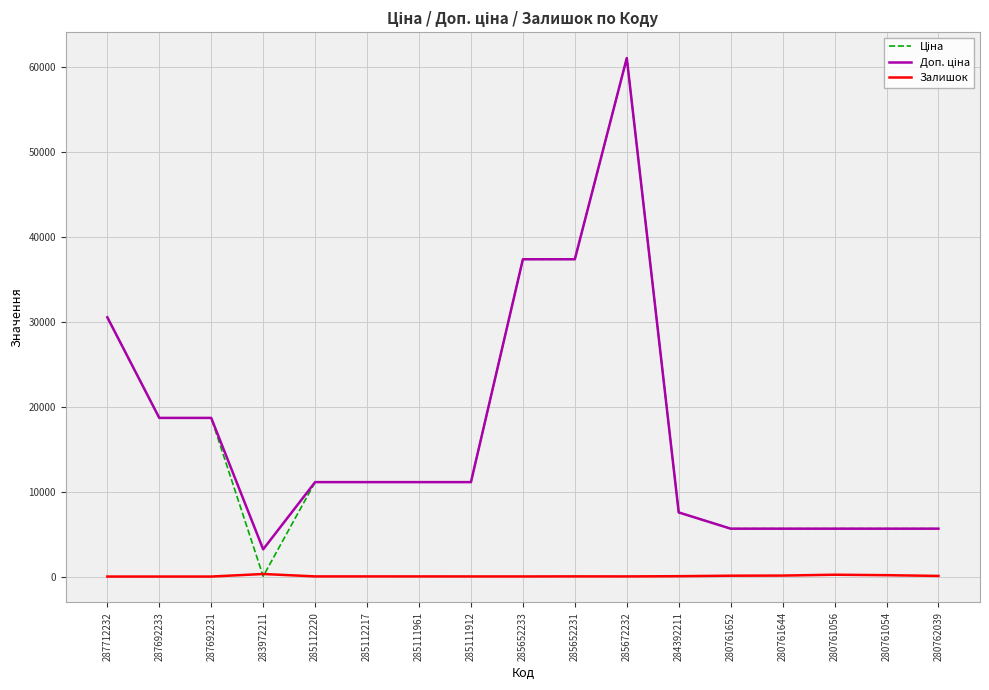

At which category does the chart reach its peak across all series?

285672232